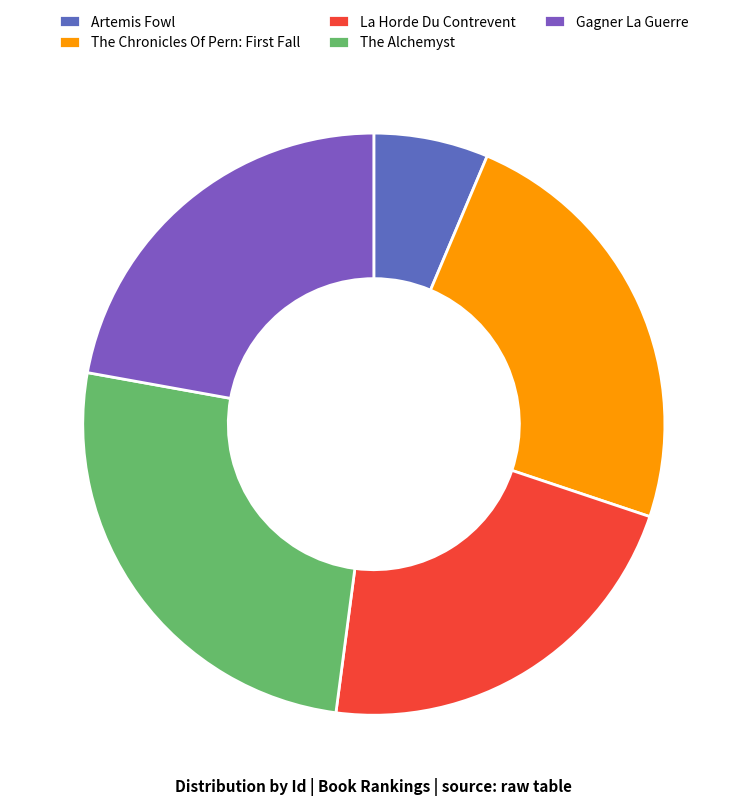

To the nearest percent, what percentage of the pie is La Horde Du Contrevent?

22%